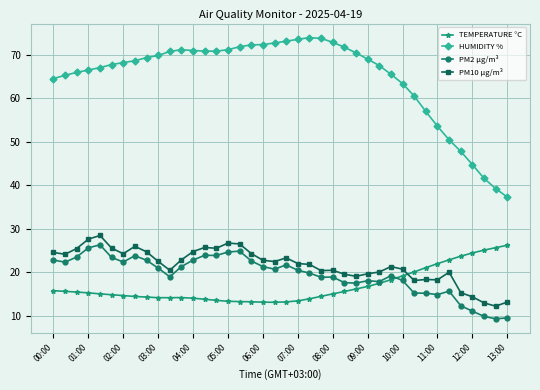

Which series has the largest range (max minus min)?

HUMIDITY %